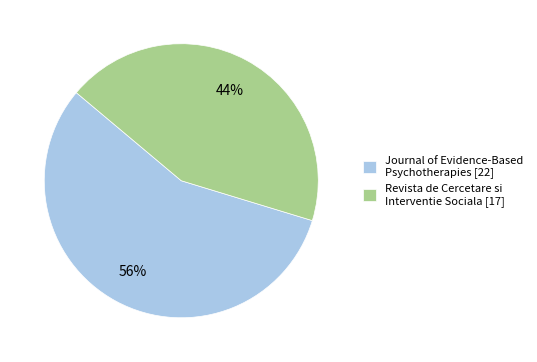

To the nearest percent, what is the average slice percentage?

50%